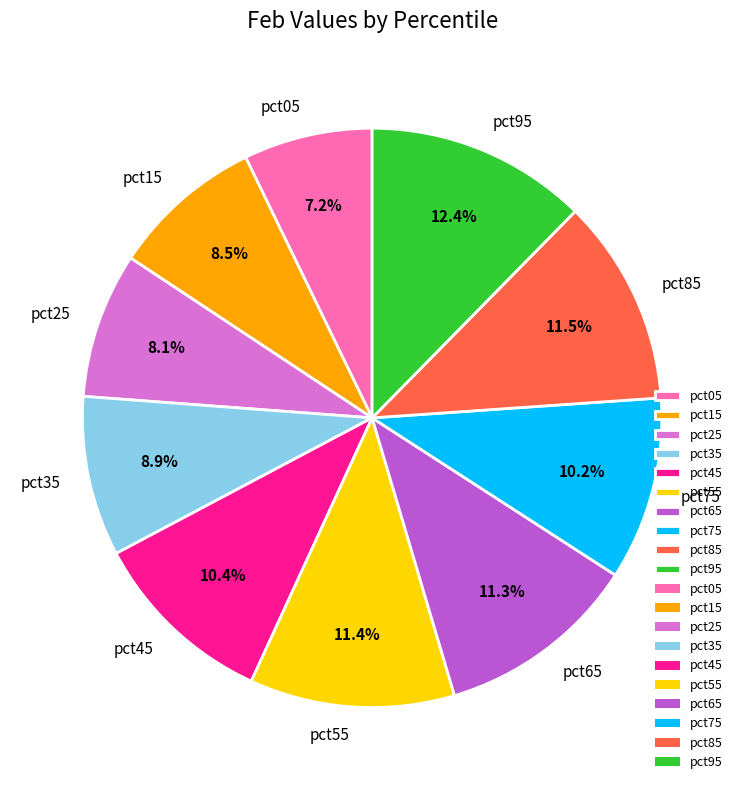

To the nearest percent, what is the difference between the pct65 and pct45 slice percentages?

1%